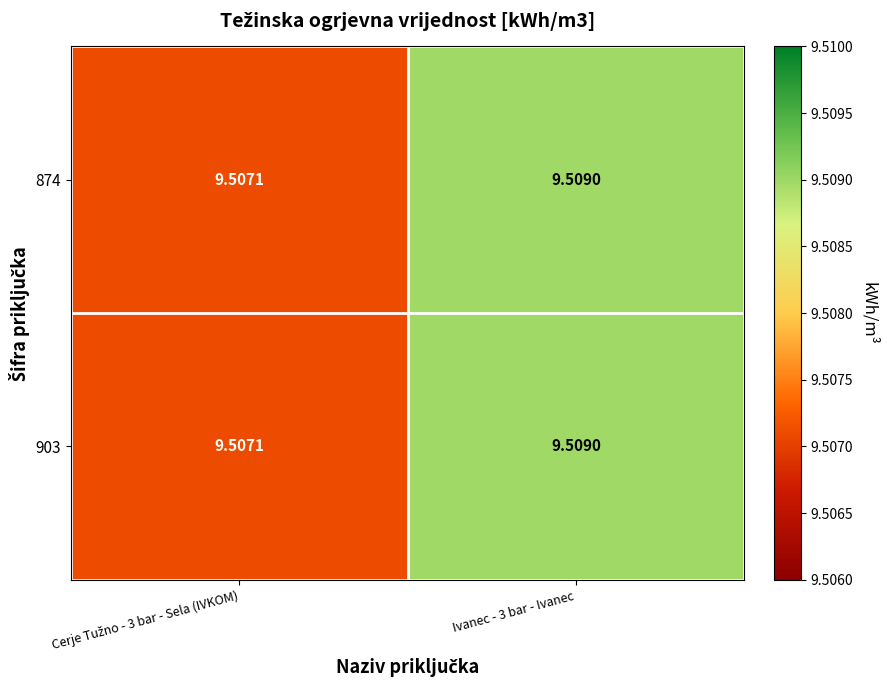

What is the total value across all series at Cerje Tužno - 3 bar - Sela (IVKOM)?

19.0